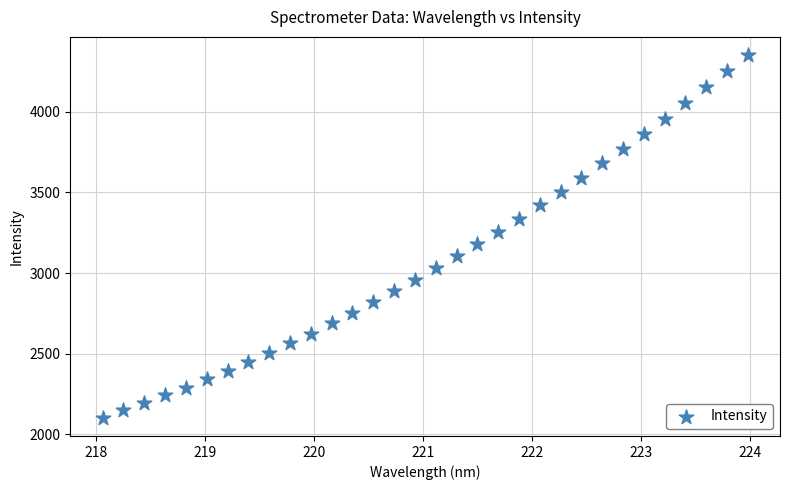

What is the range of Y values (max minus min)?

2249.1